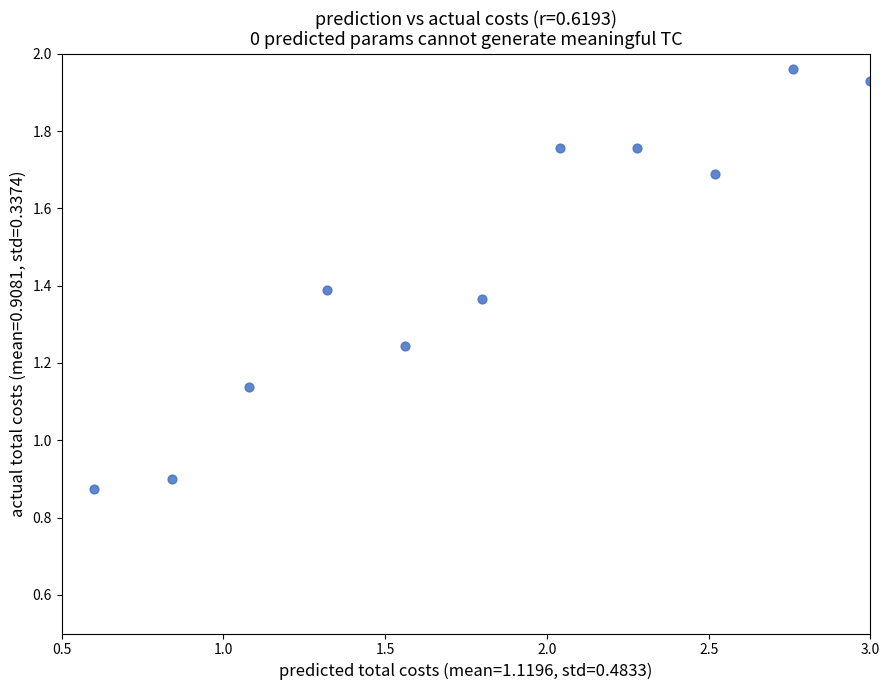

What is the range of X values (max minus min)?

2.4